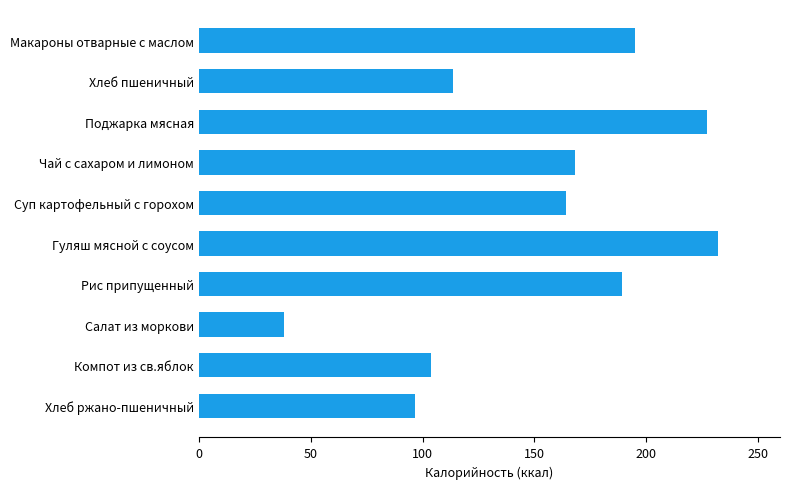

Which category has the highest value across all series?

Гуляш мясной с соусом